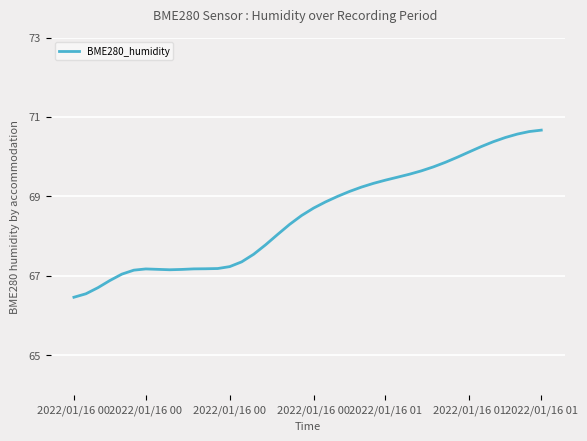

What is the maximum value shown in the chart?

70.7